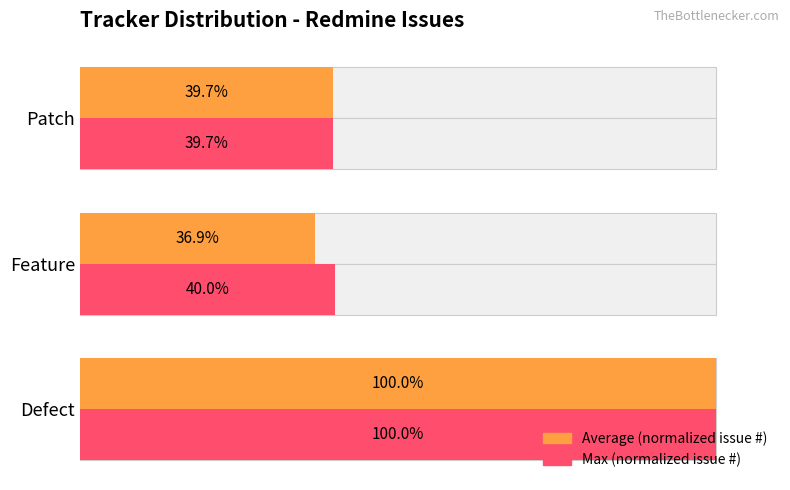

What is the sum of all Average (normalized issue #) values?

176.6